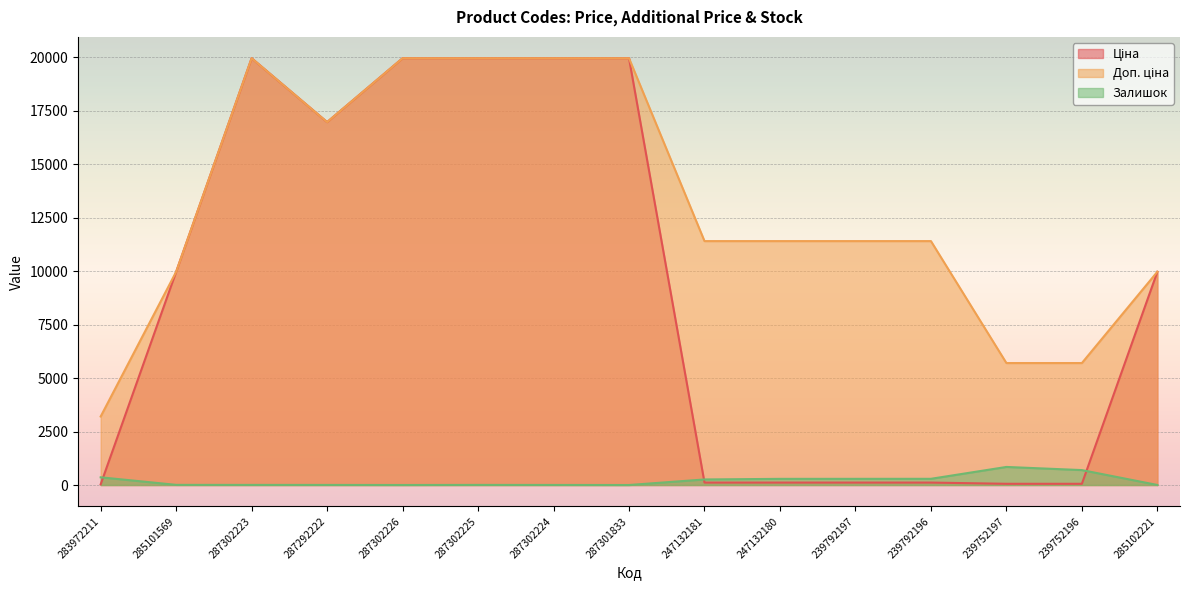

Which has a higher value, 287292222 or 287302225?

287302225